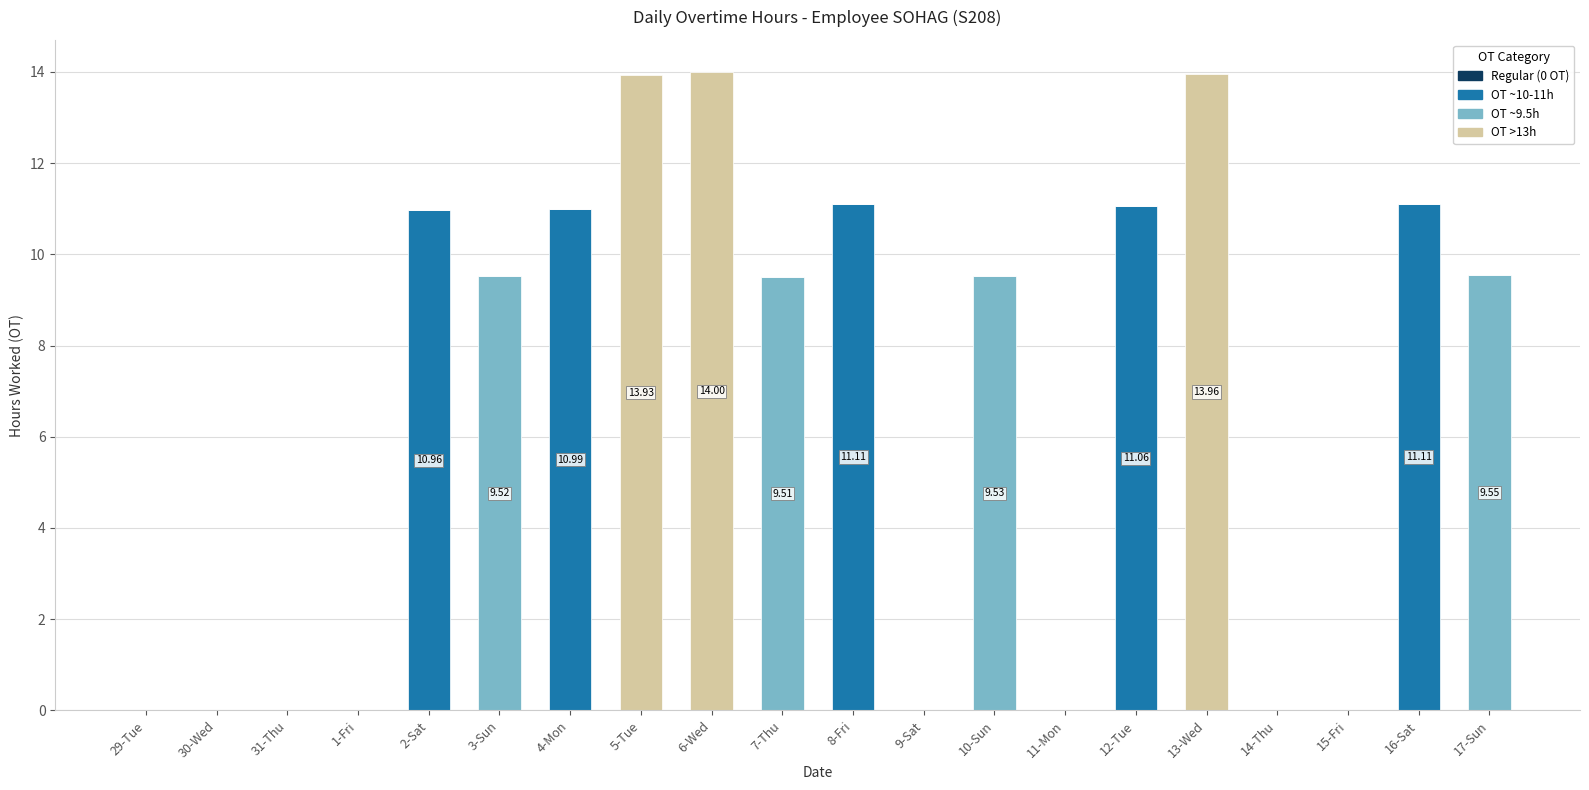

What is the total value across all series at 13-Wed?

14.0